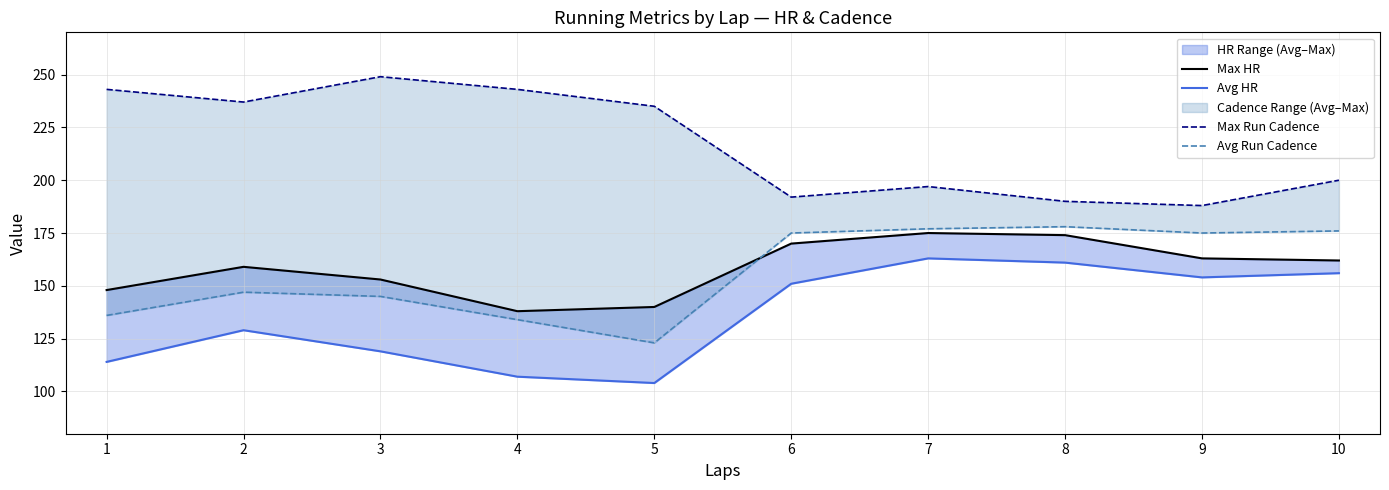

Which series has the widest spread of values?

Max Run Cadence